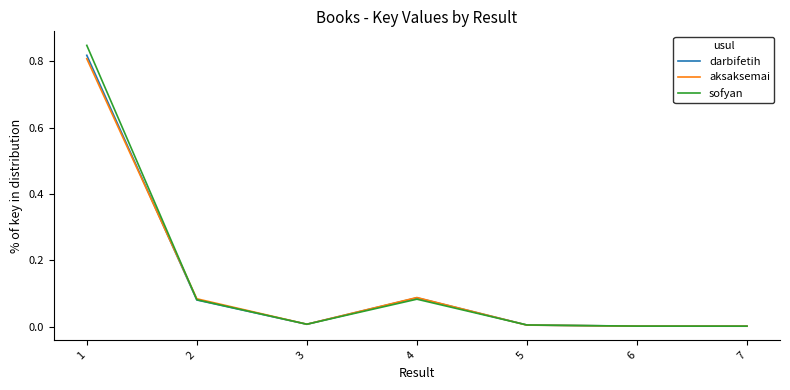

Is the value of aksaksemai at 7 greater than the value of sofyan at 2?

No